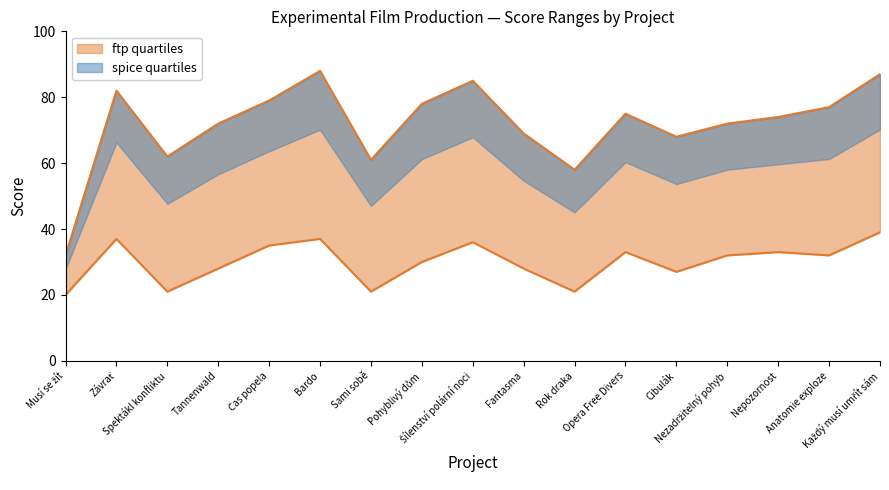

The value of Umělecká kvalita projektu at Cibulák is 16. True or false?

False